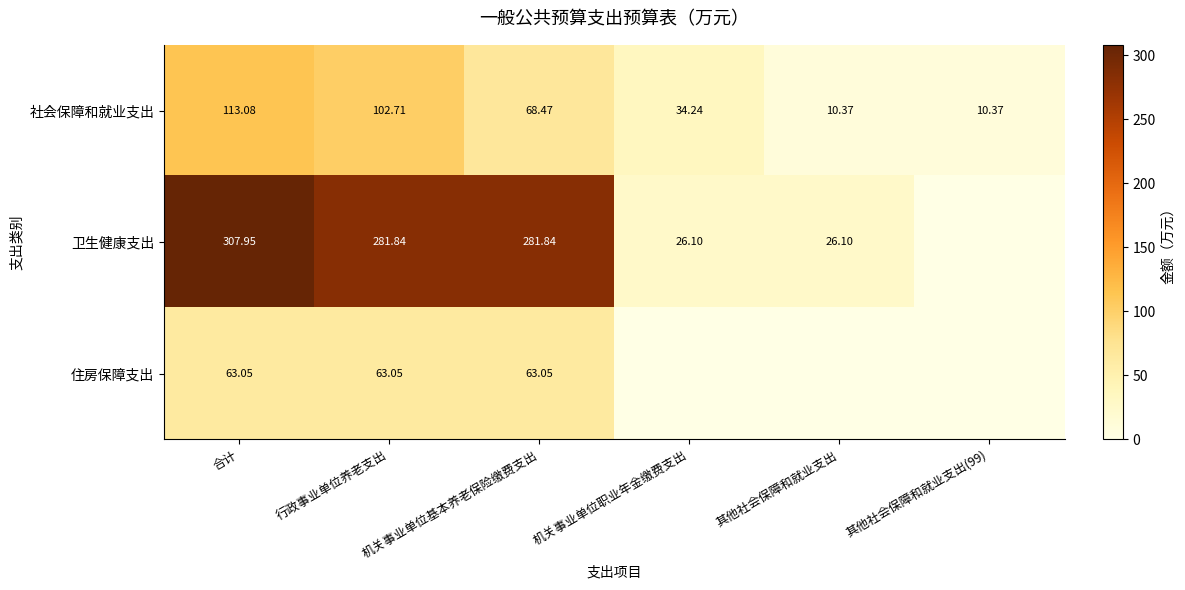

Where is 社会保障和就业支出 nearest to the value 61?

机关事业单位基本养老保险缴费支出